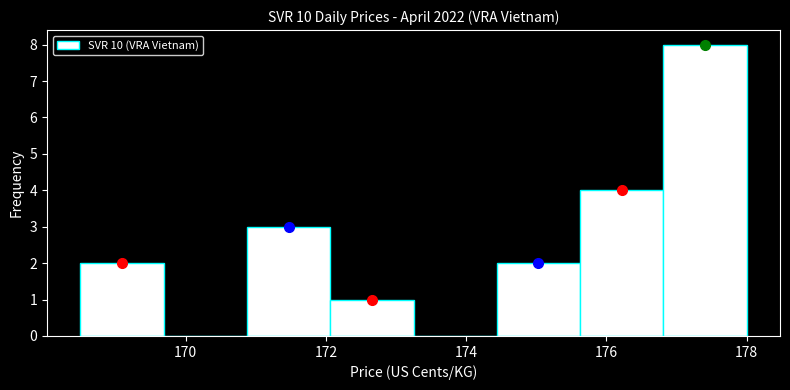

Over which range of the x-axis is the bar tallest?

176.8 to 178.0